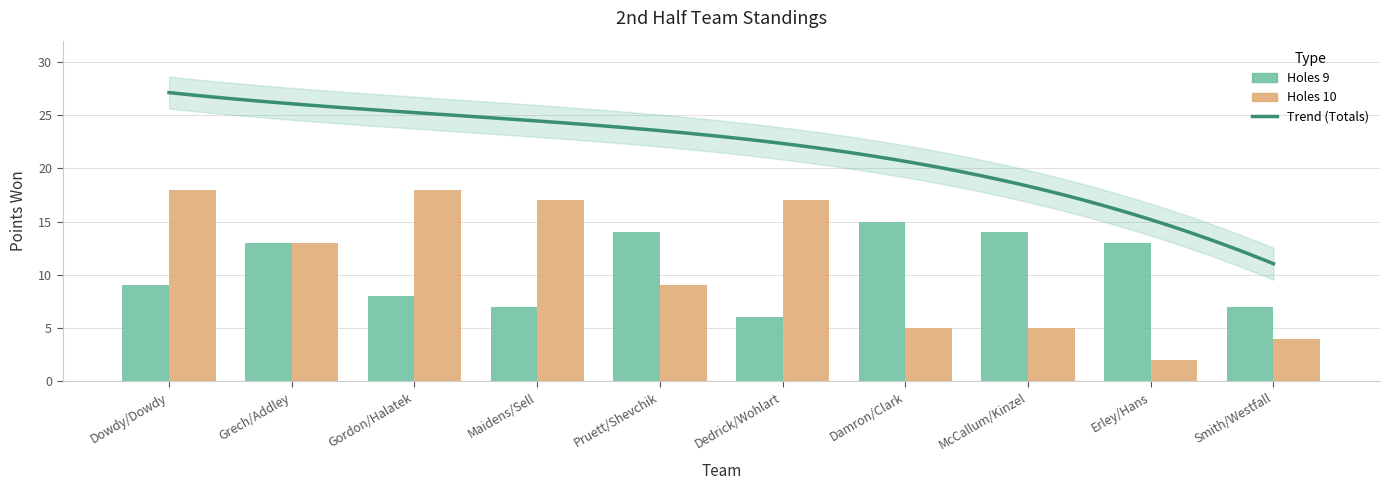

The Holes 10 series shows 17 at Dedrick/Wohlart. True or false?

True